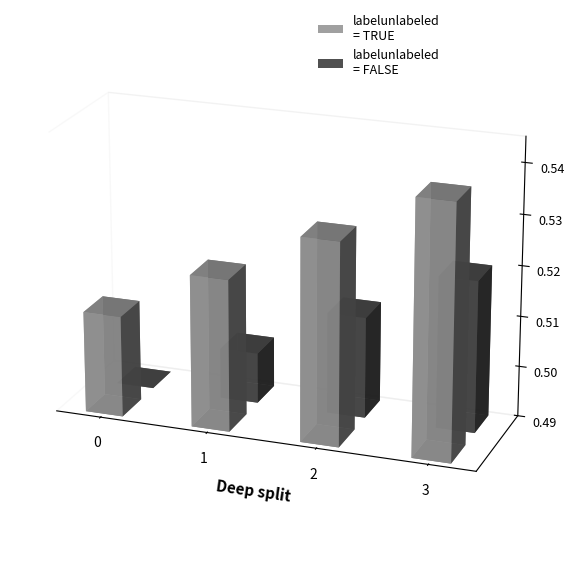

The value of labelunlabeled = FALSE at 1 is 0.3. True or false?

False